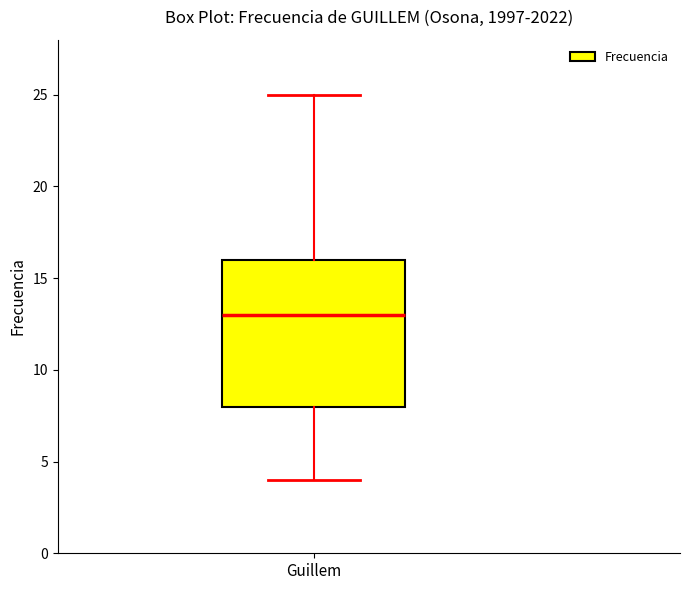

Where does the median line of the box for Guillem sit on the y-axis? The values are not printed on the chart, so give them approximately, as read against the axis.

13